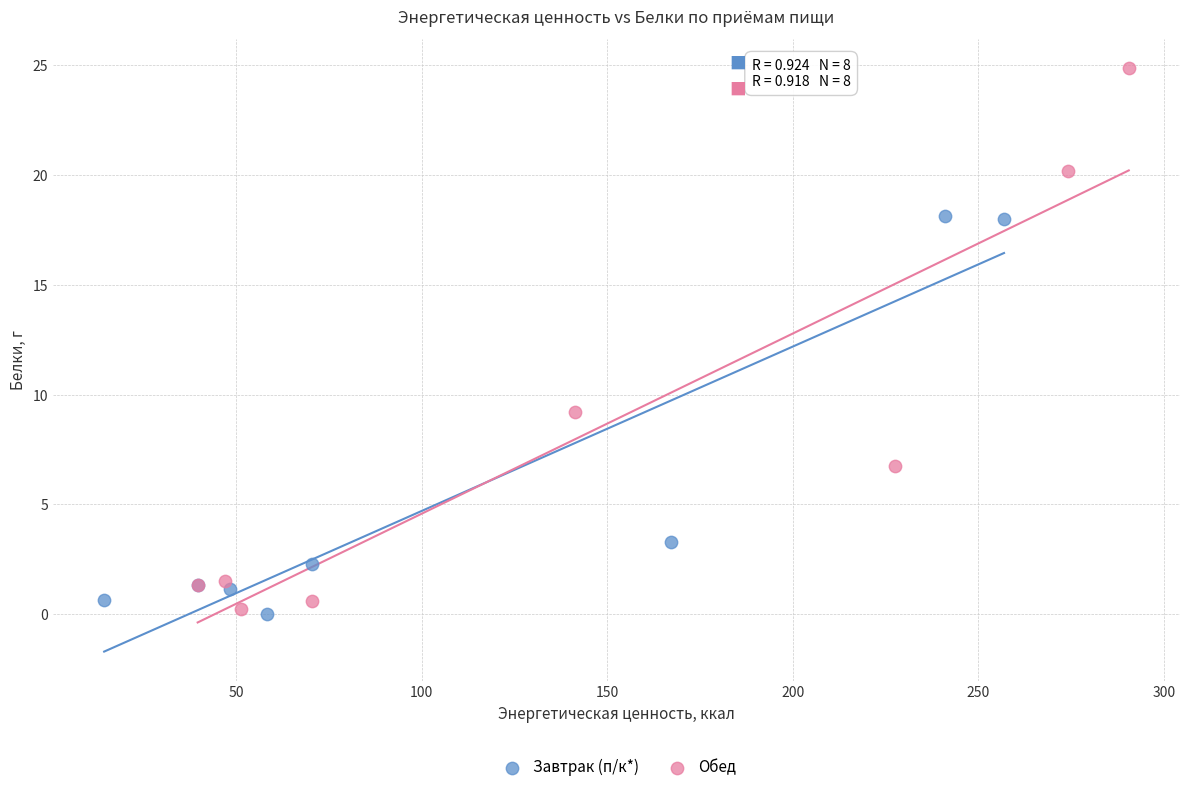

Which series reaches the minimum Y coordinate?

Завтрак (п/к*)